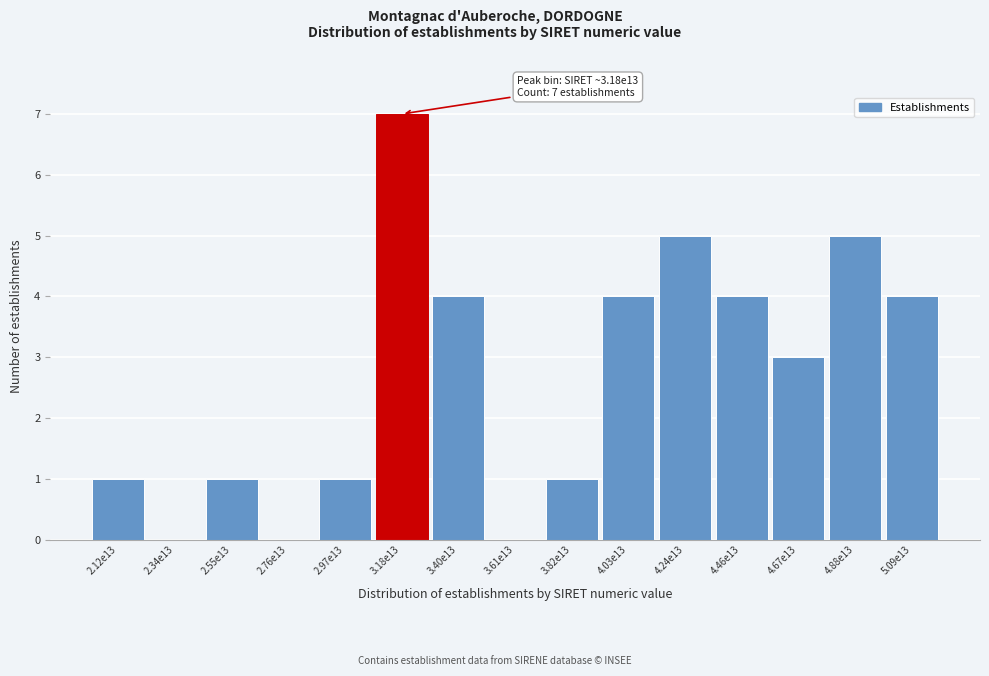

Reading right to left, what are all the values shown in this chart?

5.09e13=4	4.88e13=5	4.67e13=3	4.46e13=4	4.24e13=5	4.03e13=4	3.82e13=1	3.61e13=0	3.40e13=4	3.18e13=7	2.97e13=1	2.76e13=0	2.55e13=1	2.34e13=0	2.12e13=1